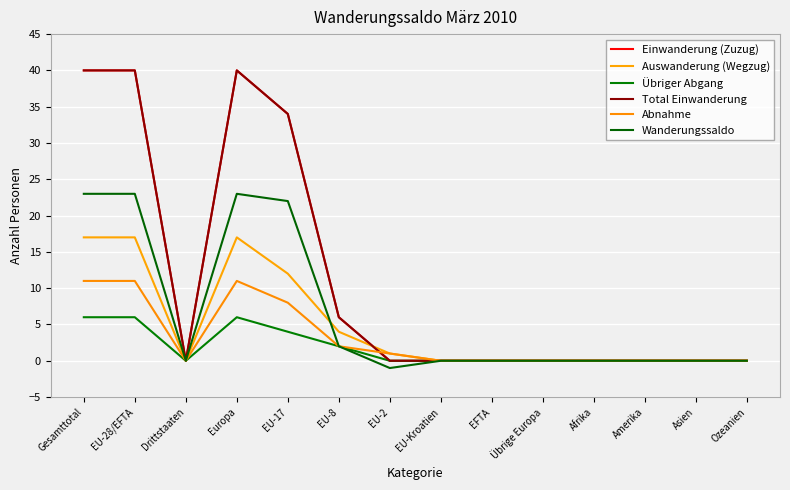

Is this an area chart (filled region under the line)?

No